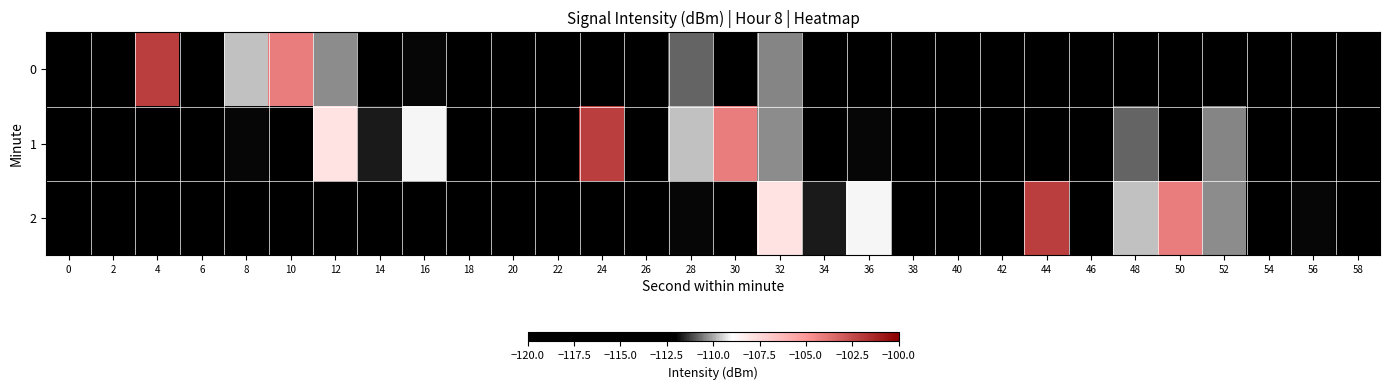

Reading left to right, what are all the values shown in this chart?

0: 0=-113.2	2=-115.9	4=-102.1	6=-114.6	8=-109.8	10=-104.1	12=-110.4	14=-114.1	16=-111.9	18=-112.8	20=-114.7	22=-113.2	24=-114.6	26=-116.4	28=-110.8	30=-114.7	32=-110.4	34=-114.6	36=-115.9	38=-115.5	40=-114.8	42=-115.4	44=-115.3	46=-114.7	48=-115.2	50=-115.2	52=-112.3	54=-112.2	56=-112.2	58=-113.2
1: 0=-117.6	2=-114.7	4=-114.3	6=-112.1	8=-111.9	10=-114.3	12=-107.9	14=-111.7	16=-109.1	18=-112.3	20=-113.2	22=-115.9	24=-102.1	26=-114.6	28=-109.8	30=-104.1	32=-110.4	34=-114.1	36=-111.9	38=-112.8	40=-114.7	42=-113.2	44=-114.6	46=-116.4	48=-110.8	50=-114.7	52=-110.4	54=-114.6	56=-115.9	58=-115.5
2: 0=-114.8	2=-115.4	4=-115.3	6=-114.7	8=-115.2	10=-115.2	12=-112.3	14=-112.2	16=-112.2	18=-113.2	20=-117.6	22=-114.7	24=-114.3	26=-112.1	28=-111.9	30=-114.3	32=-107.9	34=-111.7	36=-109.1	38=-112.3	40=-113.2	42=-115.9	44=-102.1	46=-114.6	48=-109.8	50=-104.1	52=-110.4	54=-114.1	56=-111.9	58=-112.8